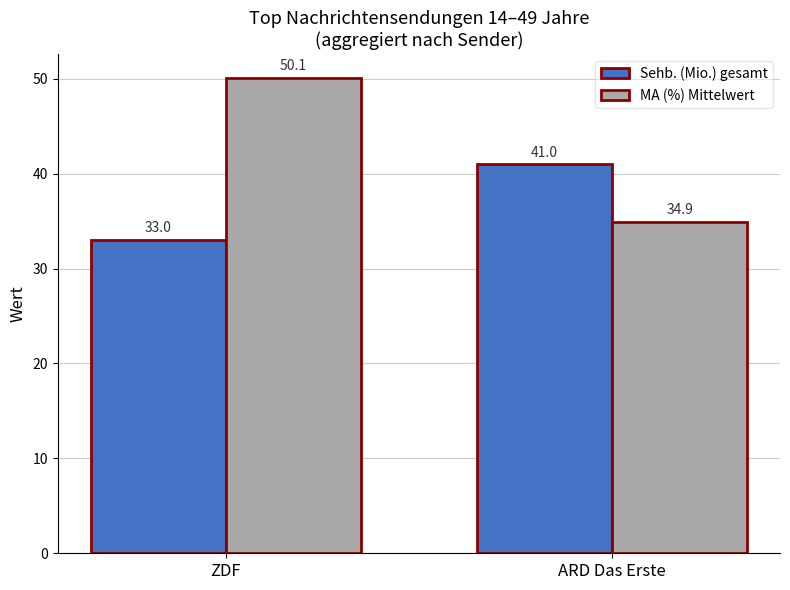

At how many categories does at least one series exceed 39?

2